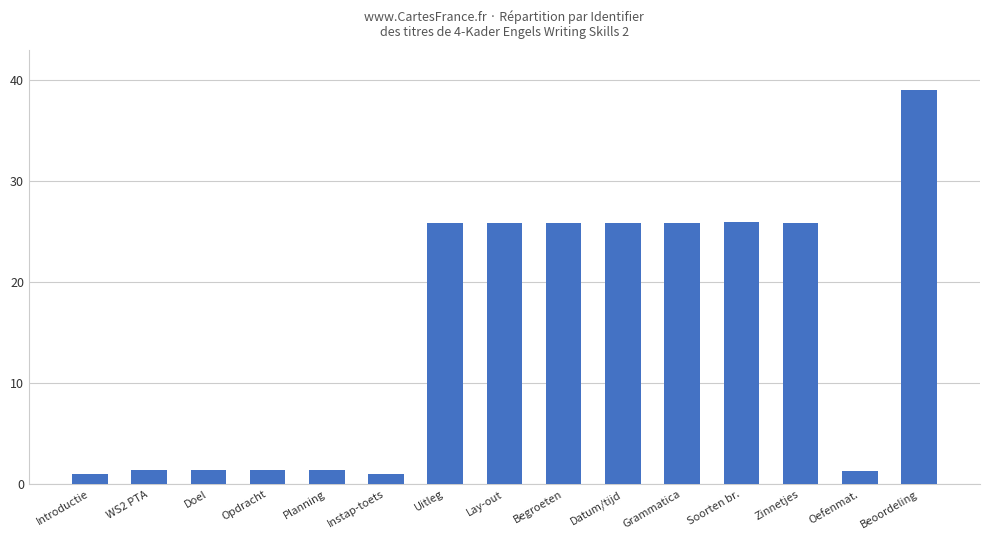

Between Beoordeling and Instap-toets, which is larger?

Beoordeling